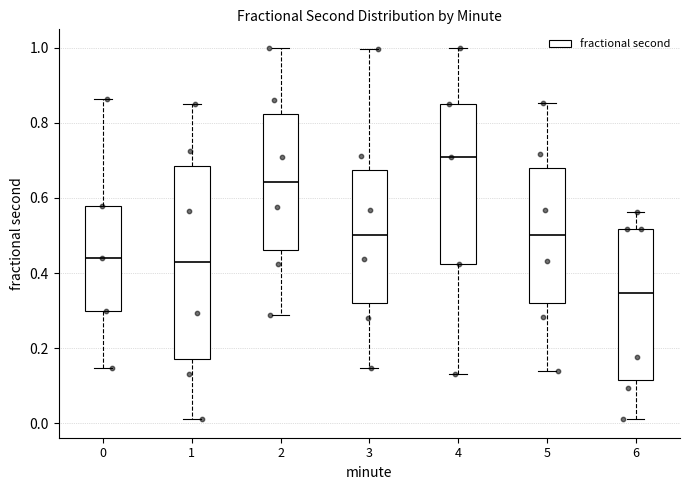

Which box's median line is the highest?

4